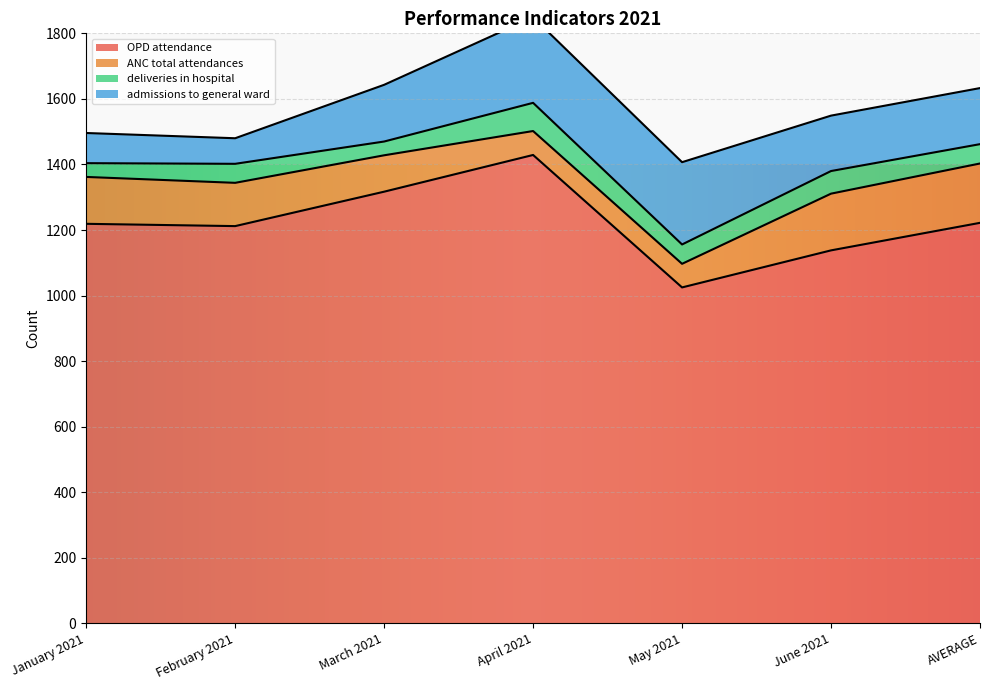

What is the sum of all ANC total attendances values?

885